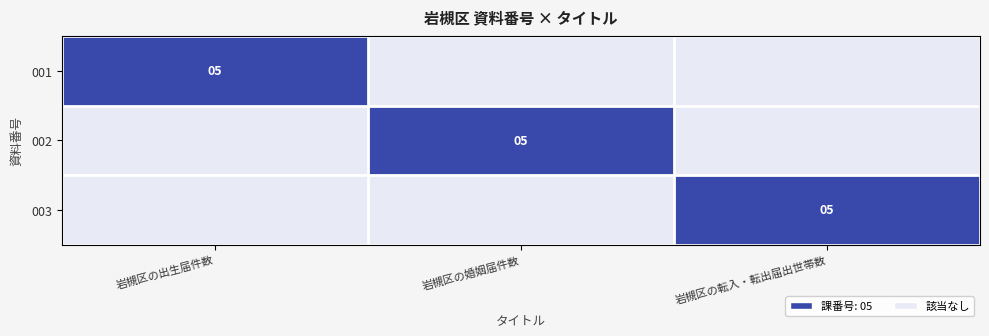

The 002 series shows 7 at 岩槻区の婚姻届件数. True or false?

False